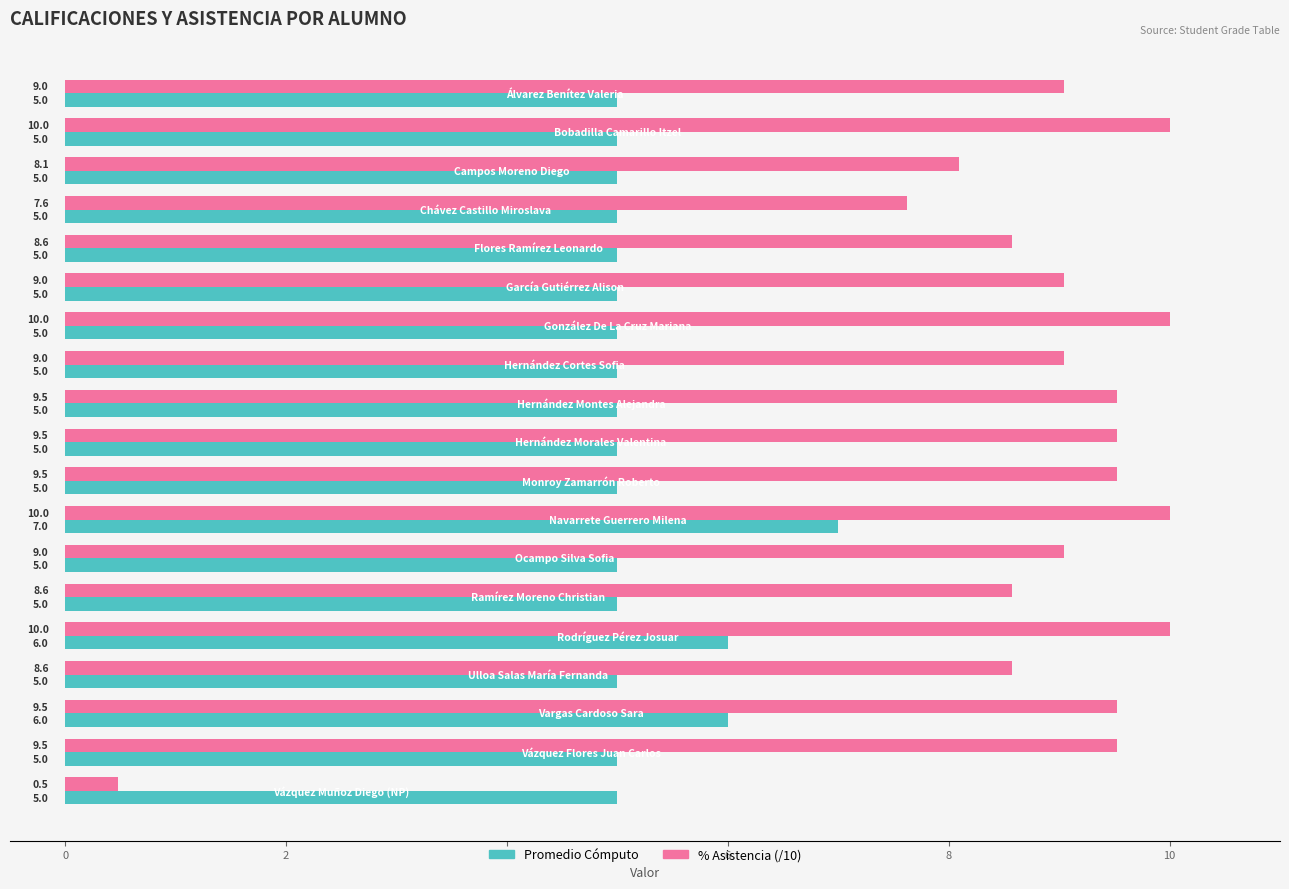

Which series has the largest range (max minus min)?

% Asistencia (/10)